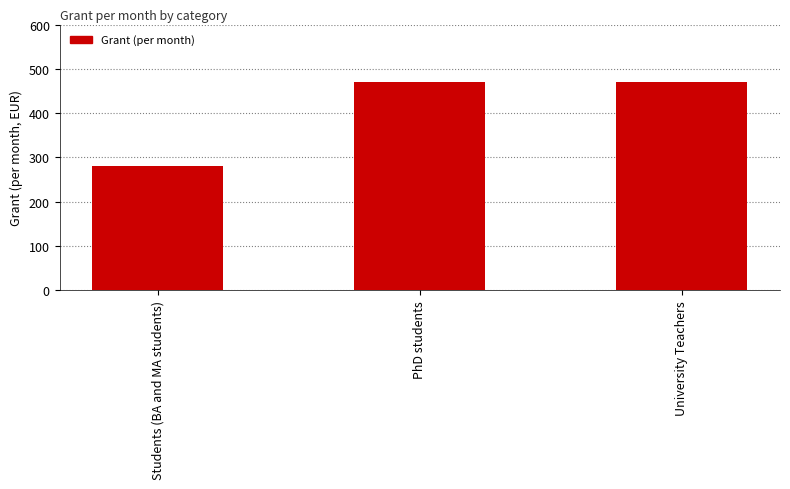

What is the value of the 1st bar from the left?

280